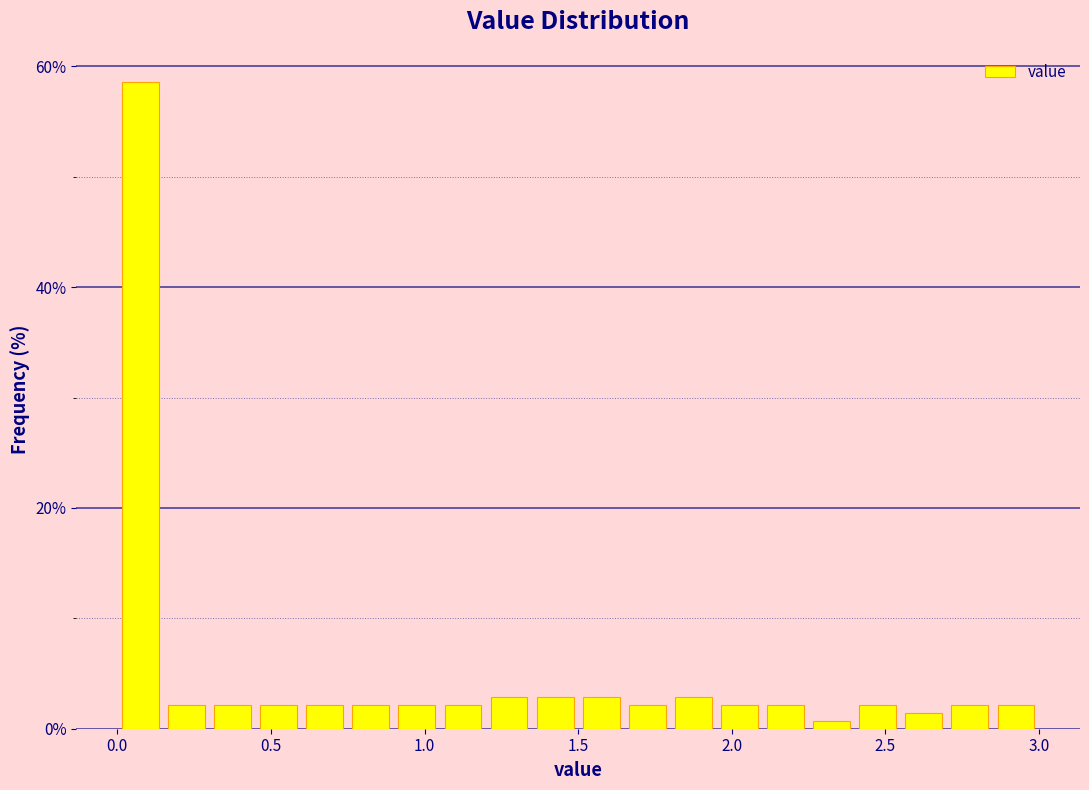

Around what value on the x-axis is the tallest bar? Give the approximate position of its centre, as read against the axis.

0.10